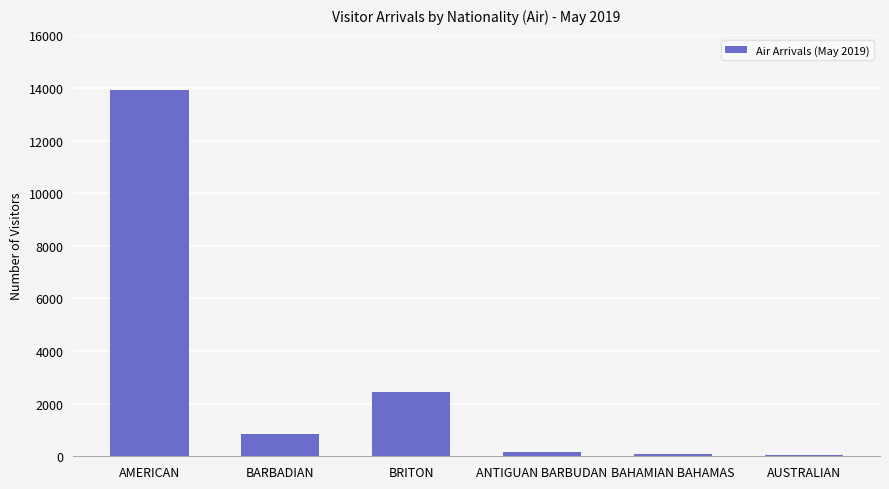

True or false: the data shows 101 at BAHAMIAN BAHAMAS.

True